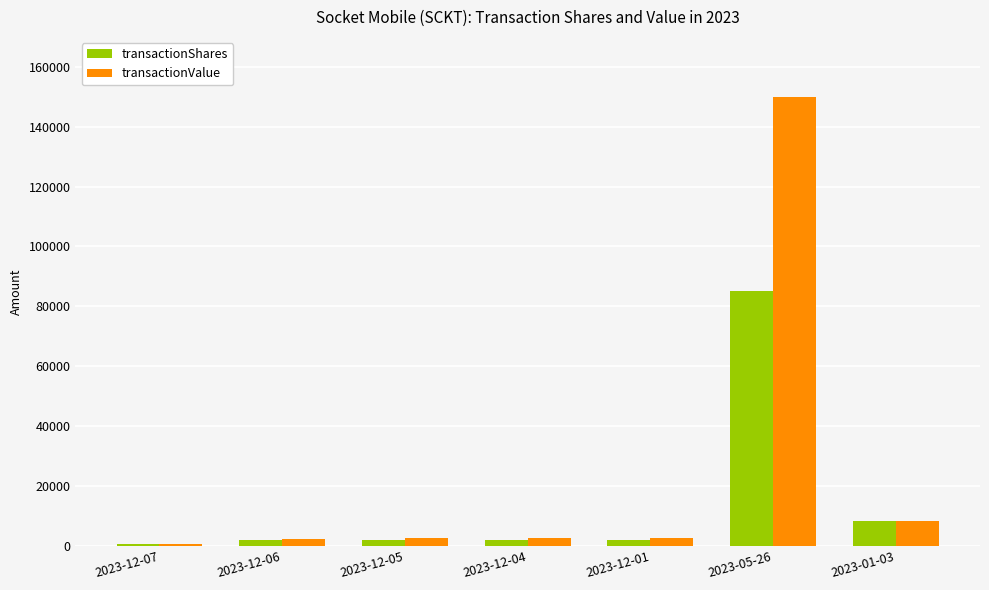

What is the difference between the transactionValue values at 2023-12-01 and 2023-12-04?

6